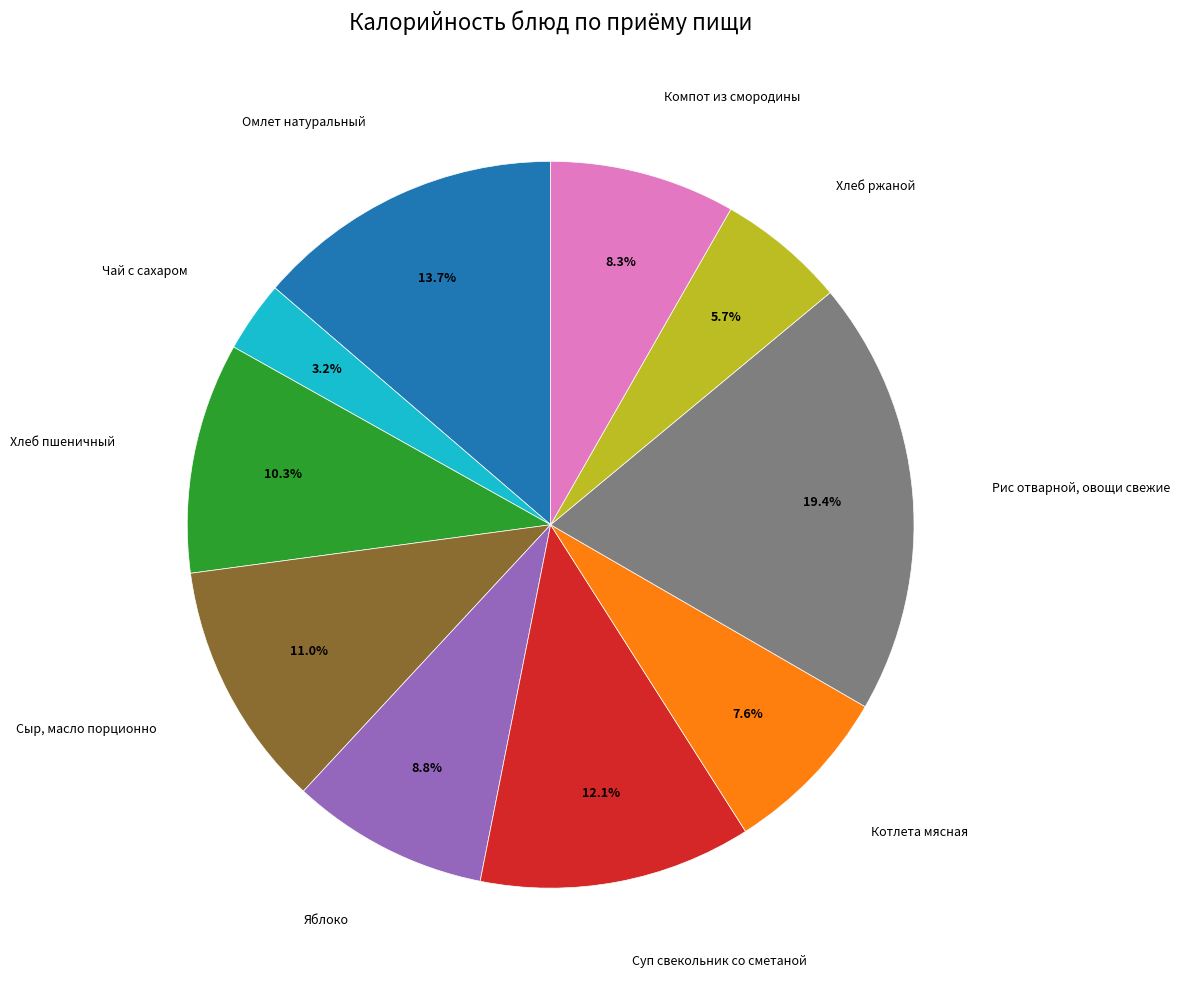

Which category has the smallest portion of the pie?

Чай с сахаром